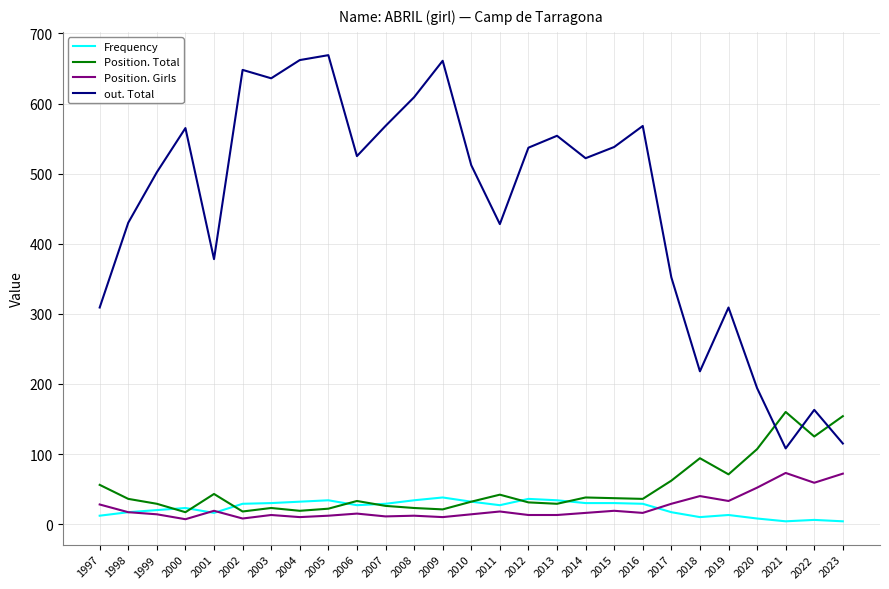

What is the difference between the highest and lowest values at 2013?

541